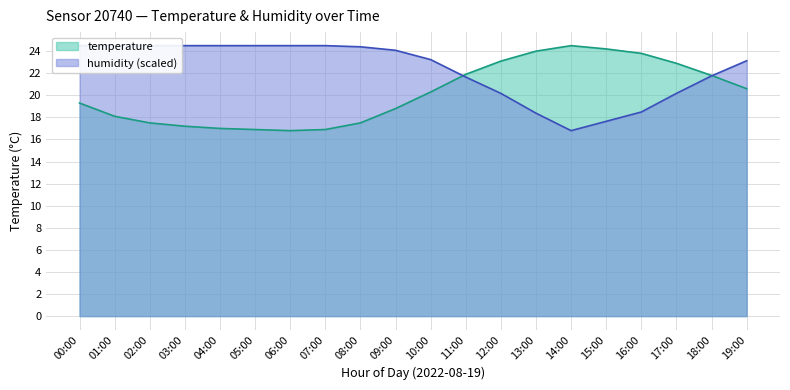

How many times do humidity and temperature cross each other?

2